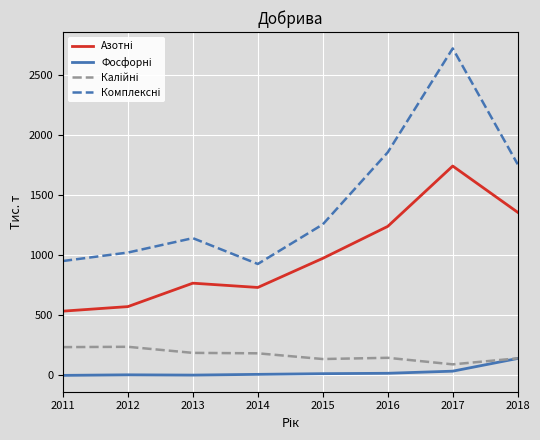

At which category does the chart reach its peak across all series?

2017